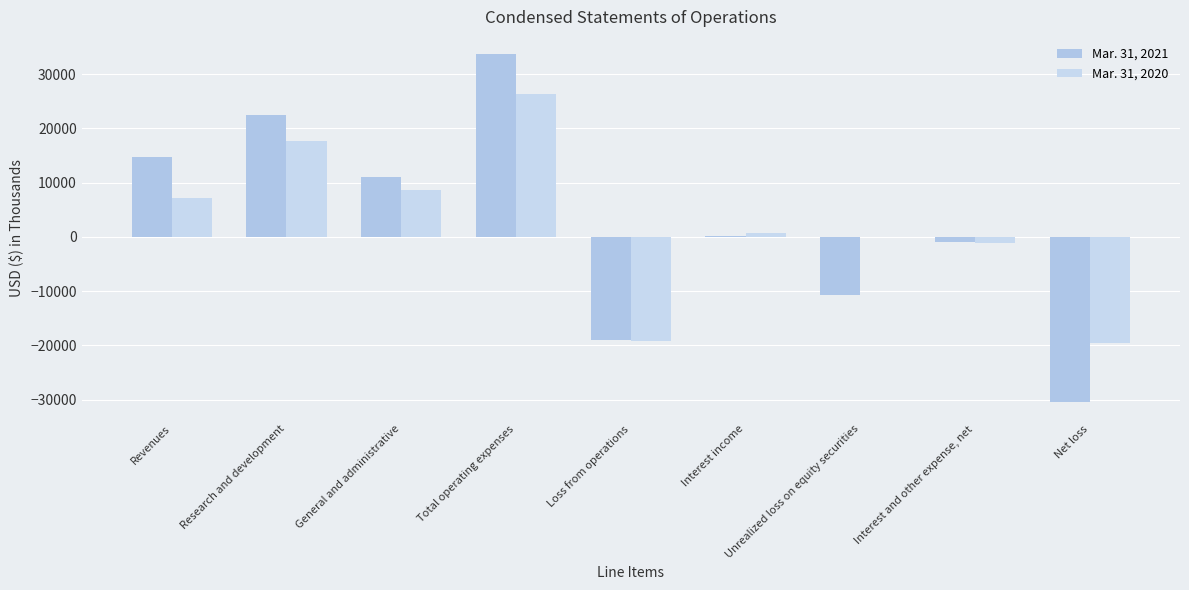

List the series in order of their peak value, lowest first.

Mar. 31, 2020, Mar. 31, 2021